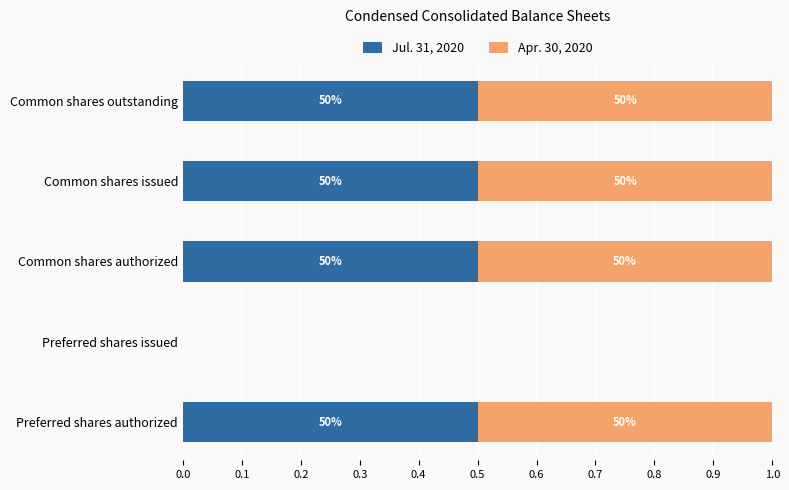

What are all the series names shown in the legend?

Jul. 31, 2020, Apr. 30, 2020